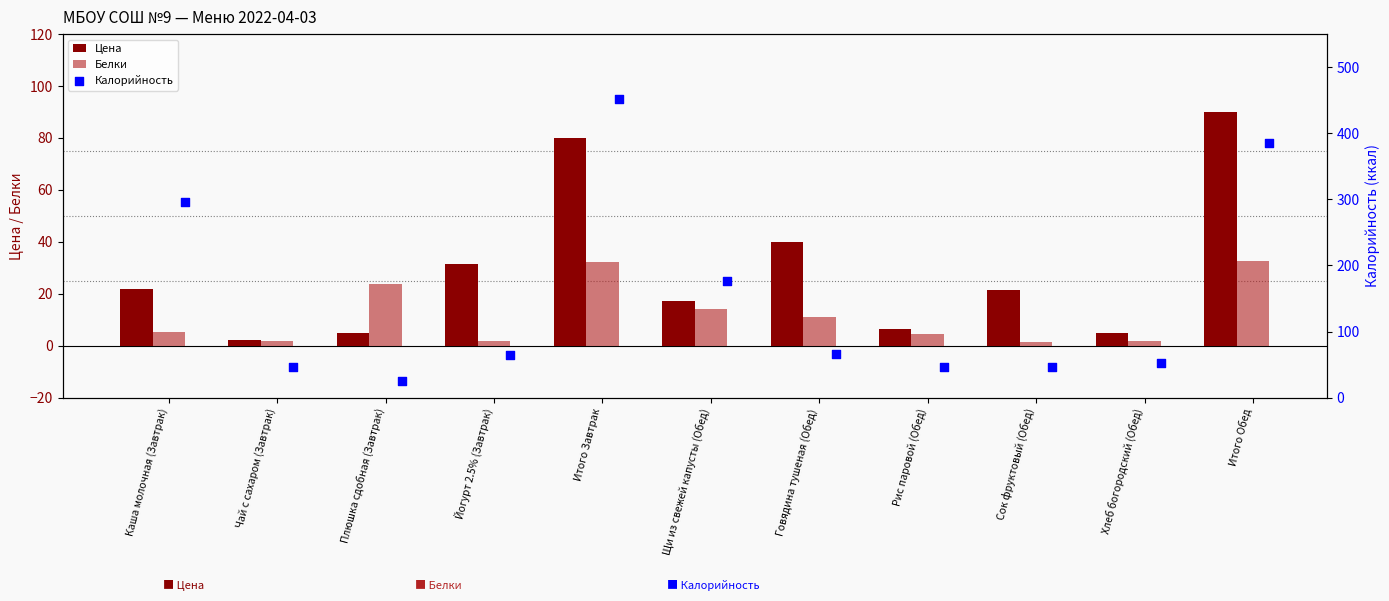

At how many categories does at least one series exceed 268?

3